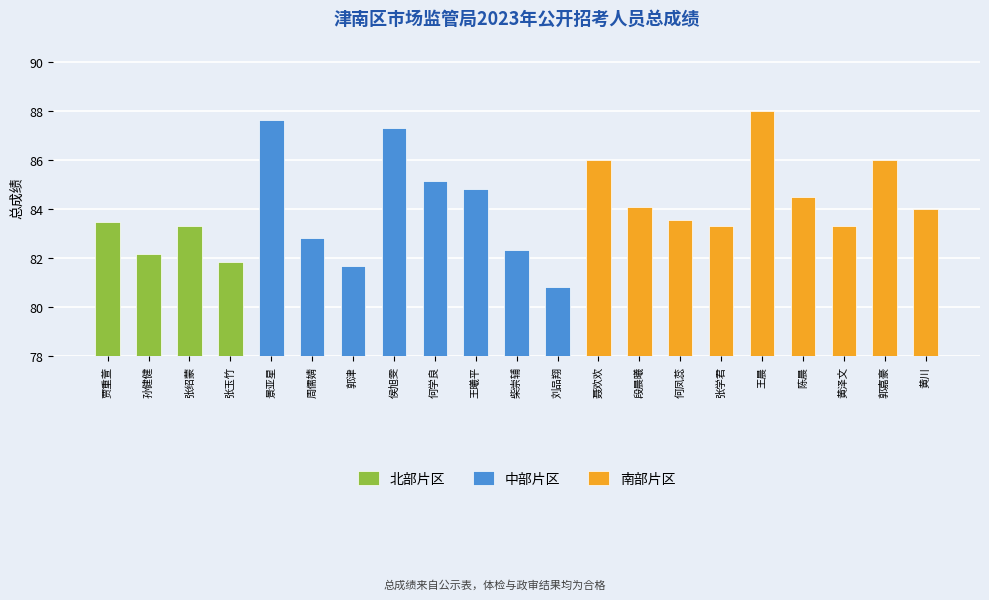

What is the label of the 3rd bar from the left?

张绍蒙